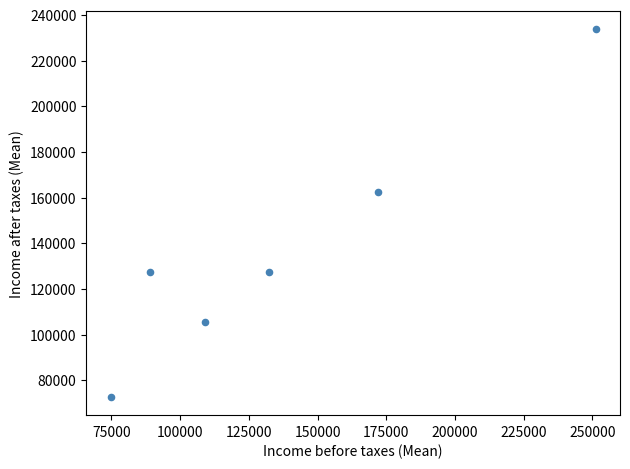

What is the average X value?

138023